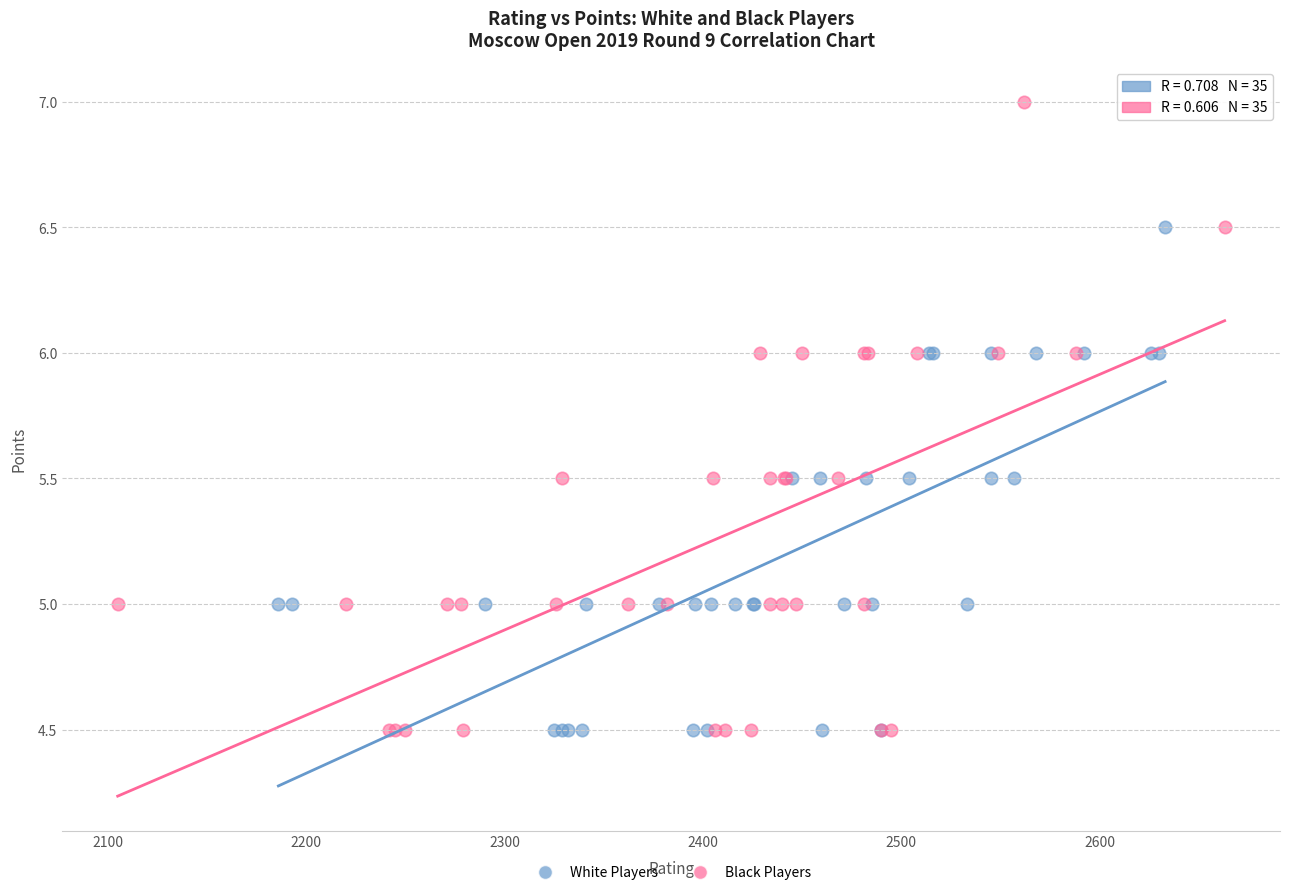

What are all the series names shown in the legend?

White Players, Black Players